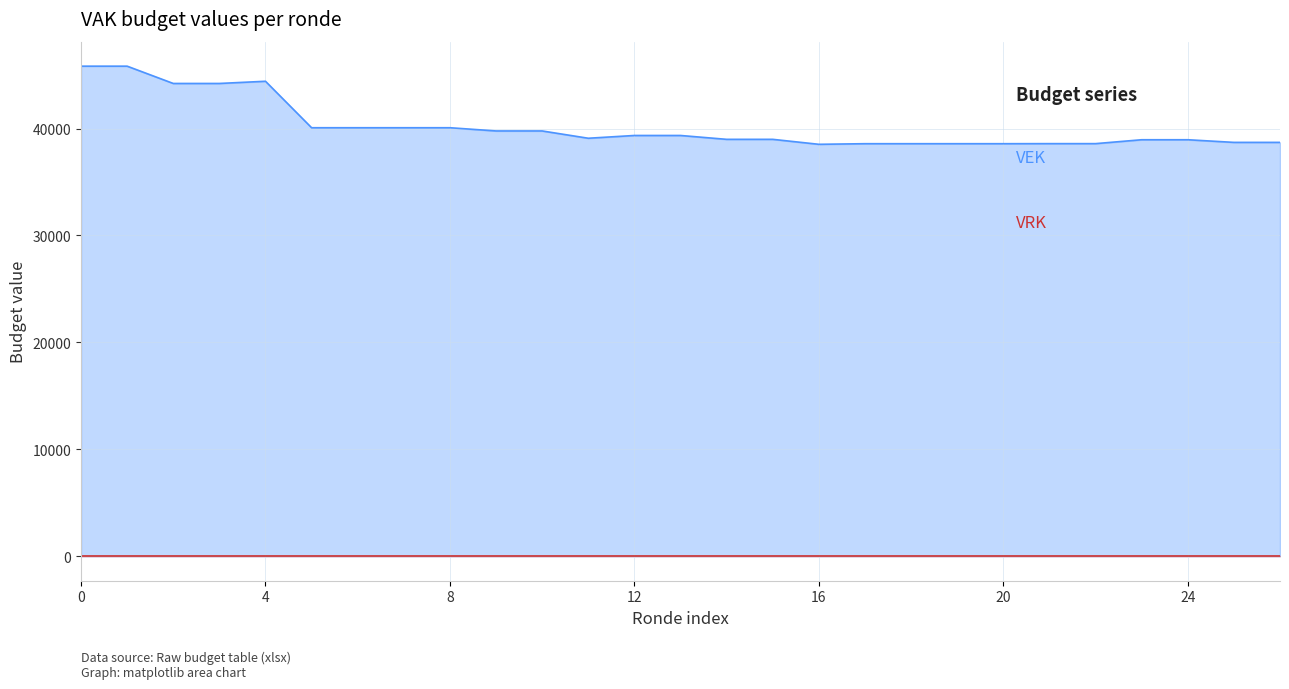

What is the value of the 16th point from the left?

38994